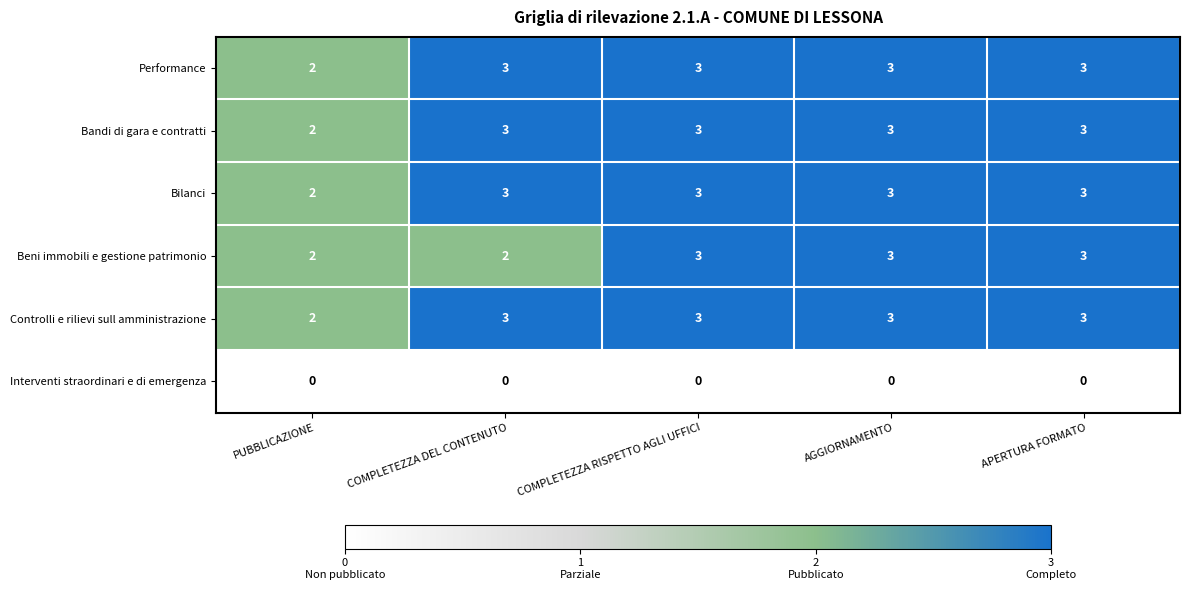

The value of Controlli e rilievi sull amministrazione at COMPLETEZZA RISPETTO AGLI UFFICI is 3. True or false?

True